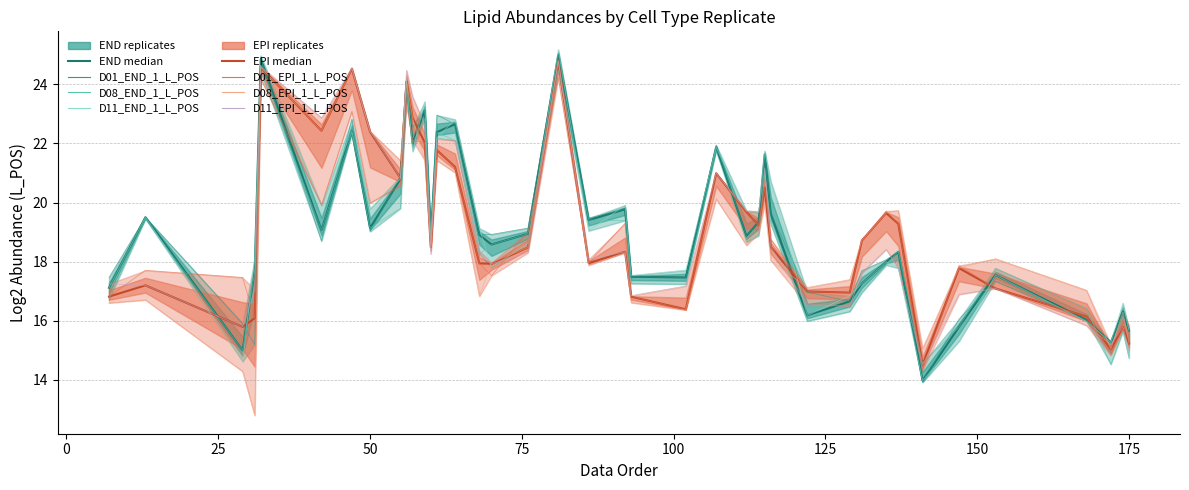

List the labels in order of D11_END_1_L_POS value, largest first.

81, 32, 56, 59, 64, 47, 61, 107, 115, 57, 55, 116, 92, 42, 50, 112, 114, 13, 68, 86, 60, 76, 31, 135, 70, 137, 102, 153, 93, 131, 7, 129, 174, 122, 168, 175, 147, 172, 29, 141